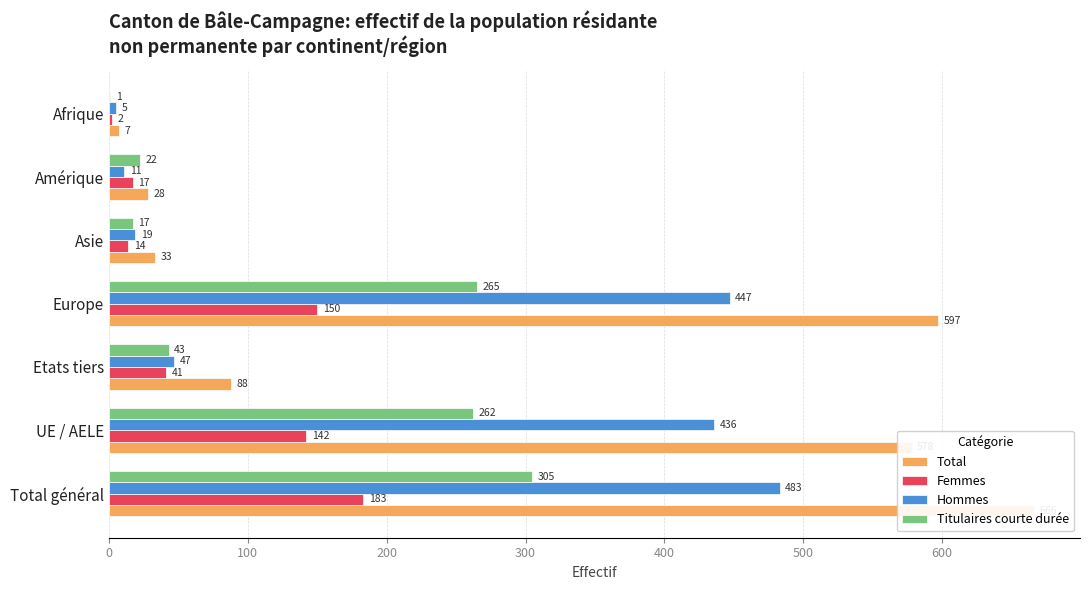

Does the chart contain stacked bars?

No